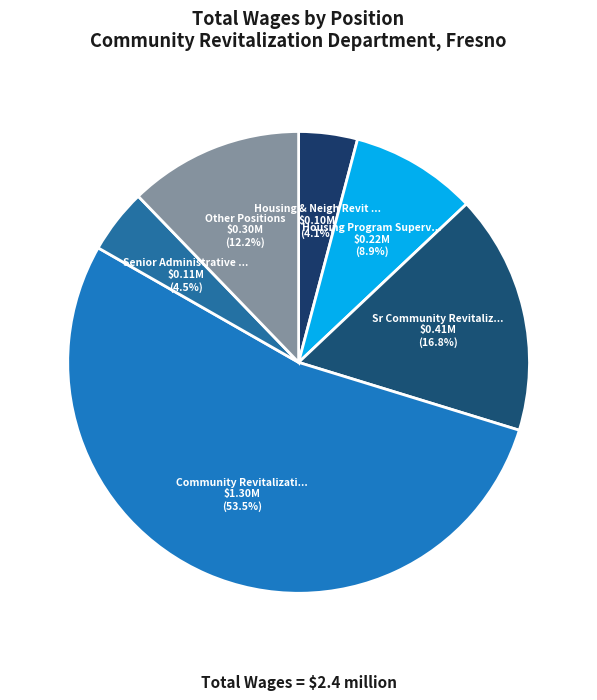

Count the number of slices in the pie.

6